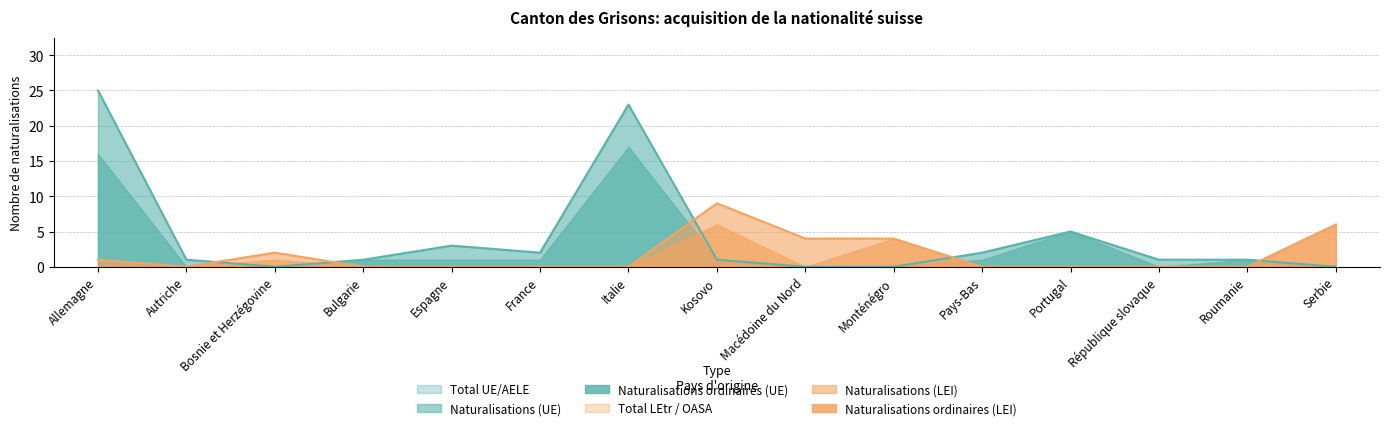

What is the spread (max minus min) of values at Monténégro?

4